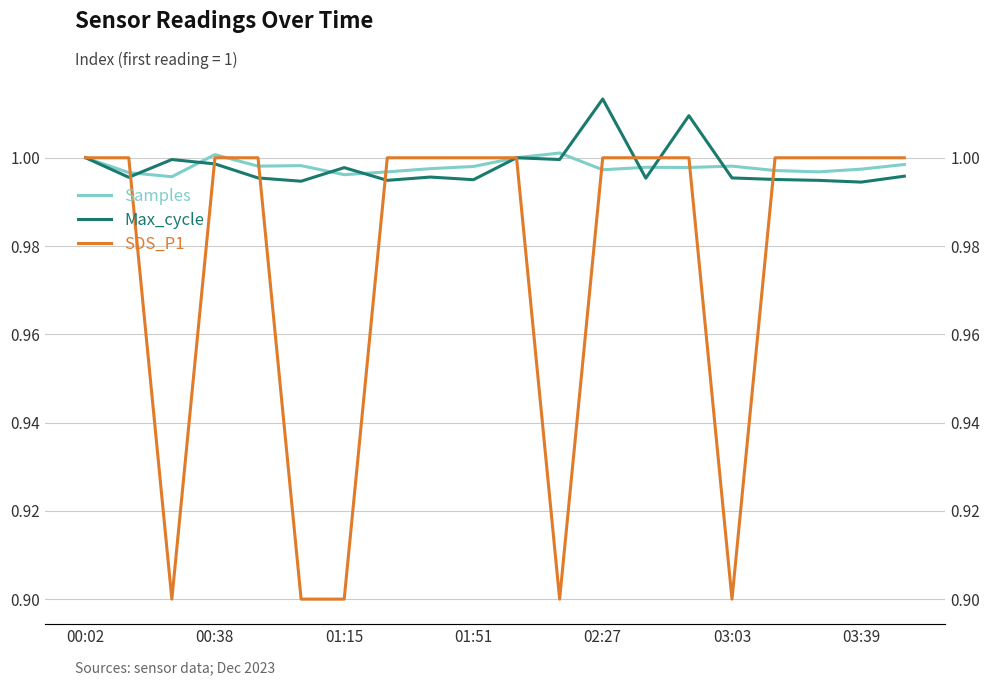

True or false: SDS_P1 and Max_cycle intersect in this chart.

True